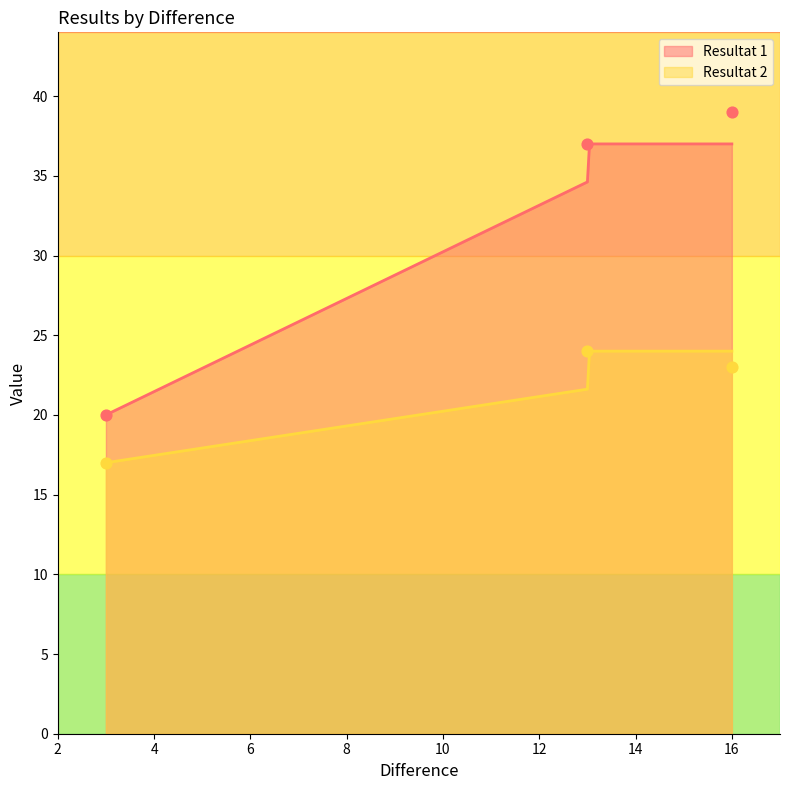

At which category is the sum across all series the highest?

16